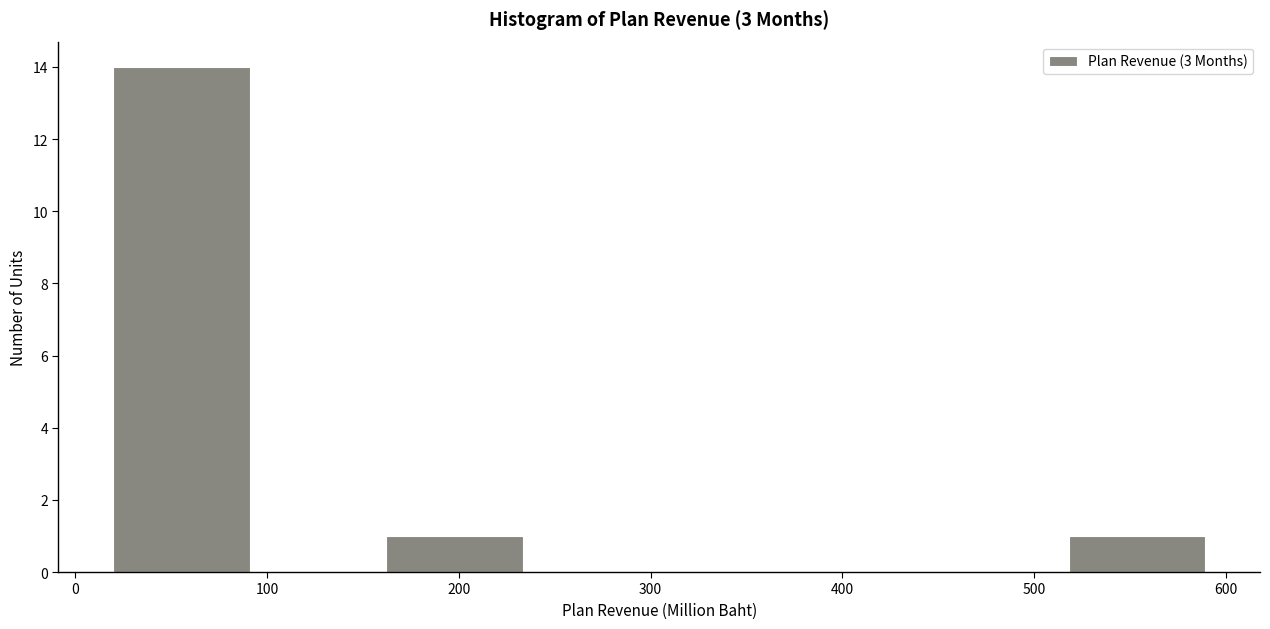

Reading left to right, transcribe this chart: for each bar, give the range it covers on the x-axis and its height. Neither the bar edges nor the heights are printed on the chart, so give them approximately, as read against the axes.

20 to 90: 14
90 to 160: 0
160 to 230: 1
230 to 300: 0
300 to 380: 0
380 to 450: 0
450 to 520: 0
520 to 590: 1